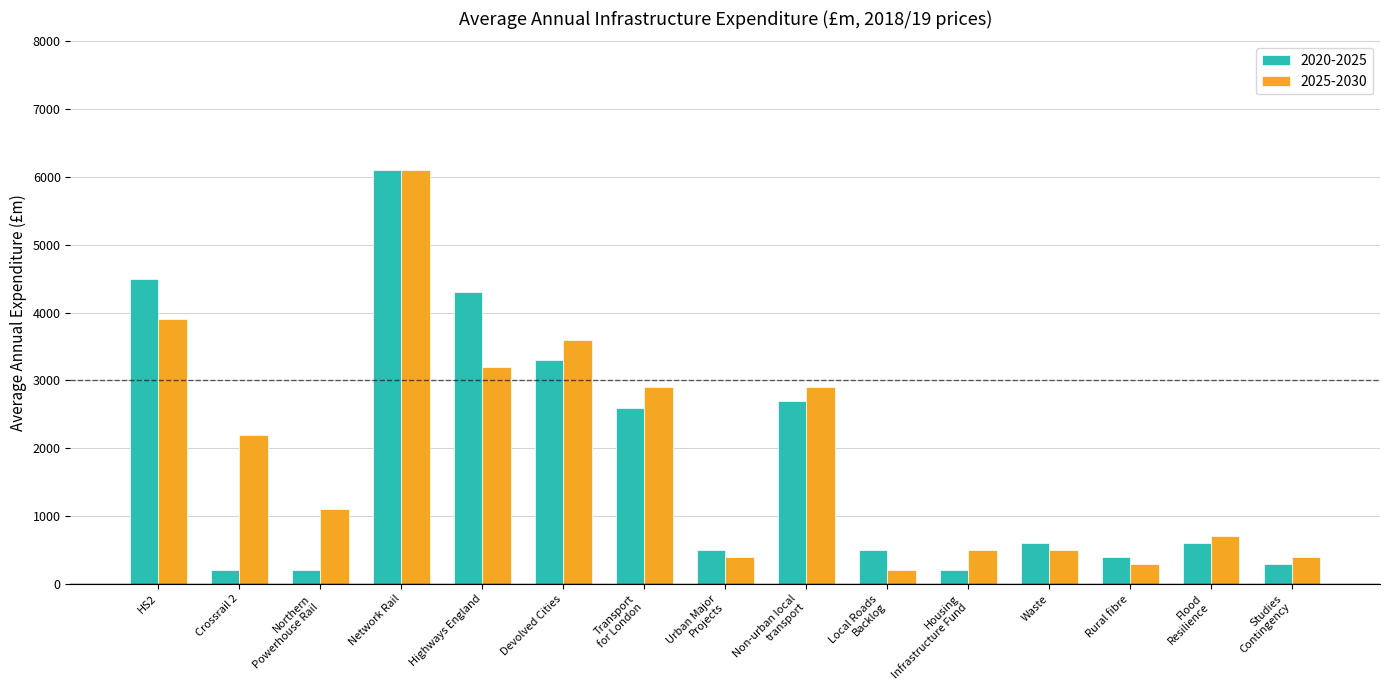

Does the chart contain any negative values?

No